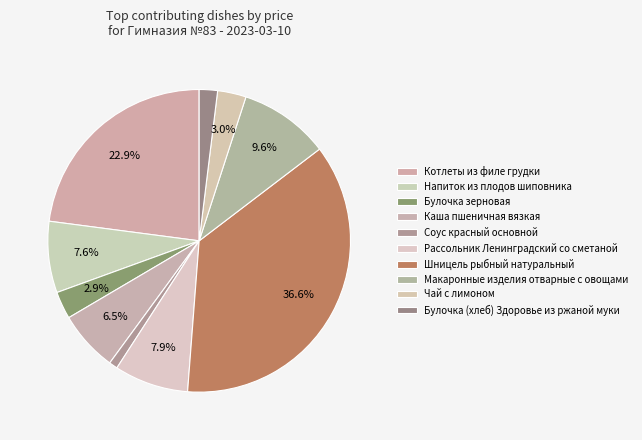

How many segments does this pie chart have?

10